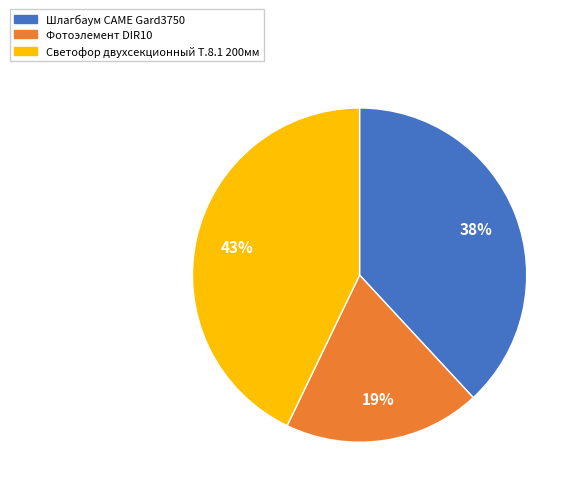

Is there a majority slice in this chart?

No